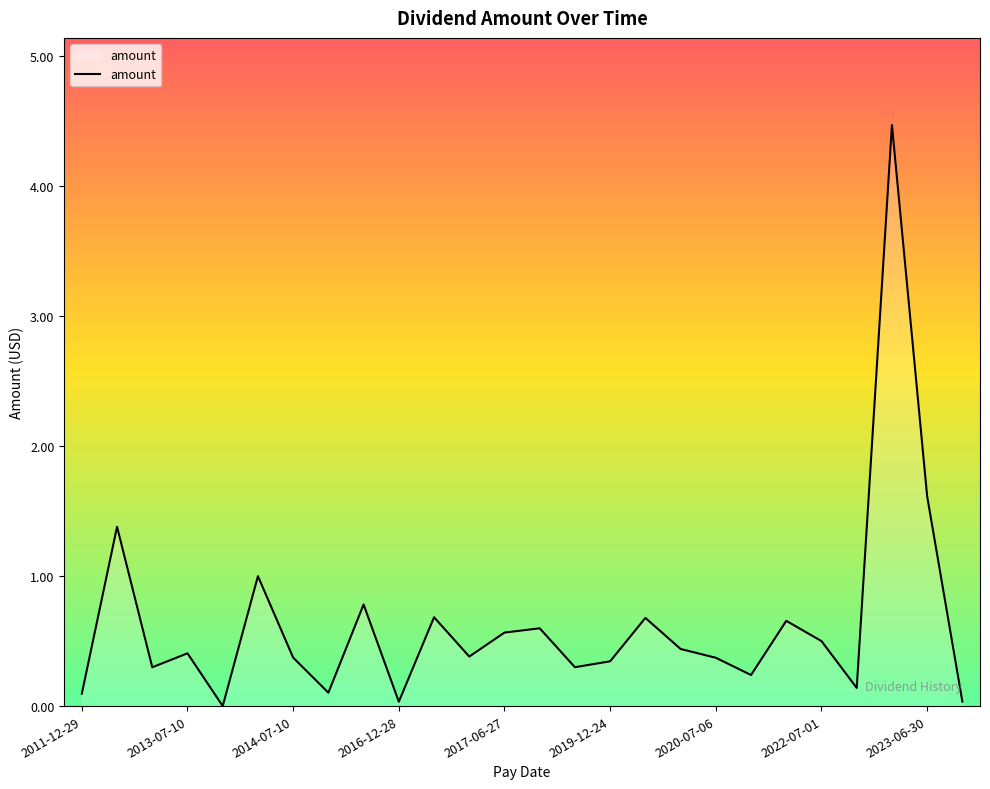

What is the difference between the second highest and second lowest values?

1.6